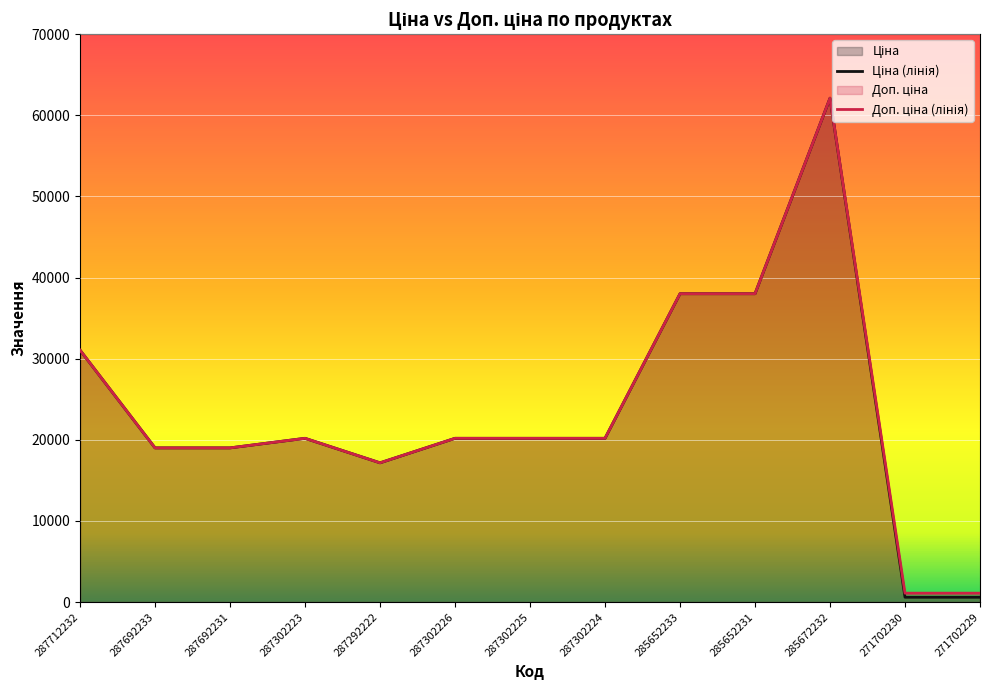

What is the average value of the Ціна series?

23562.4